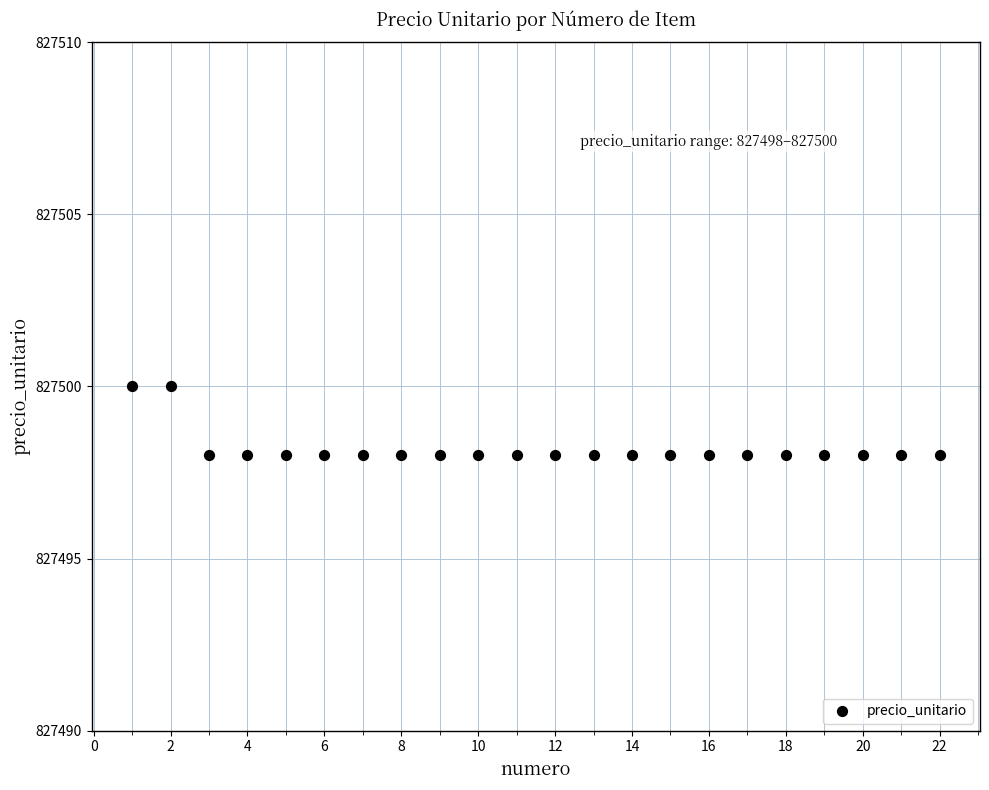

What is the range of X values (max minus min)?

21